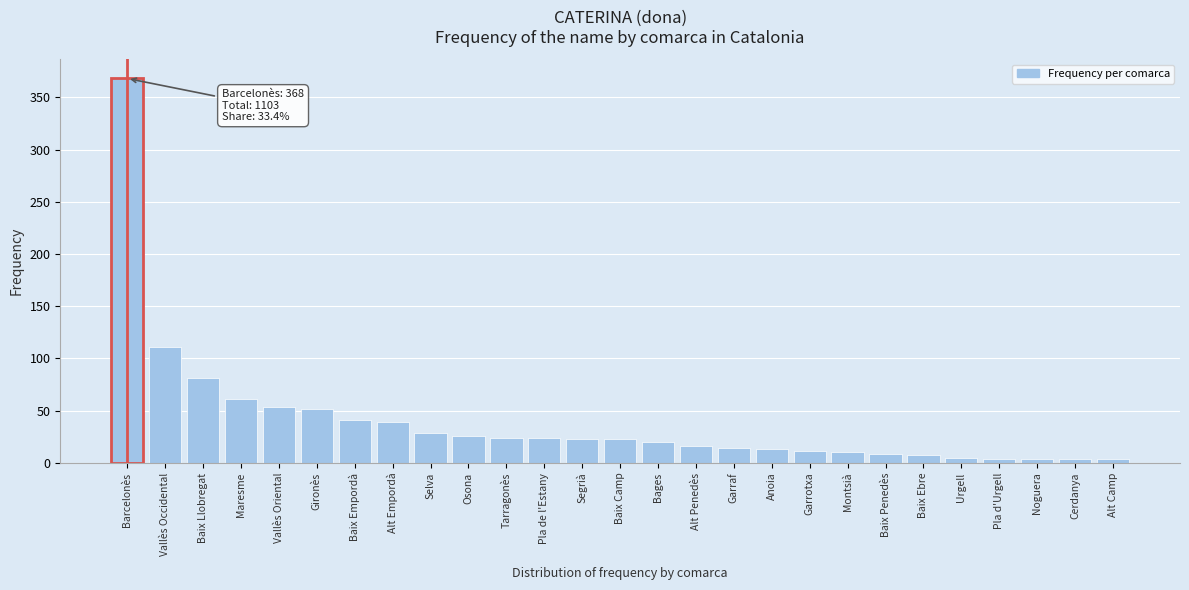

What is the ratio of the value at Segrià to the value at Selva?

0.8